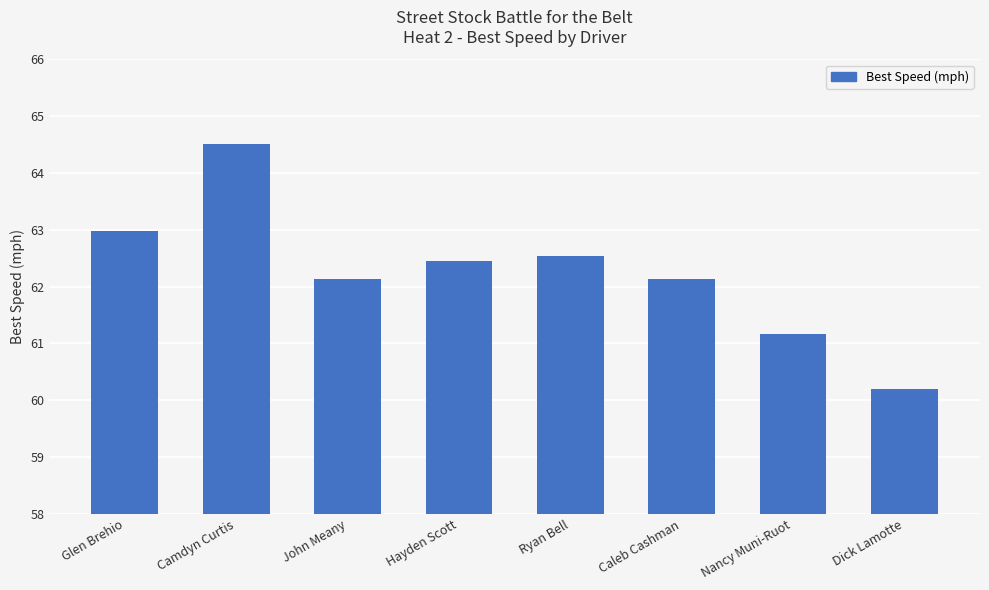

What is the greatest value displayed?

64.5